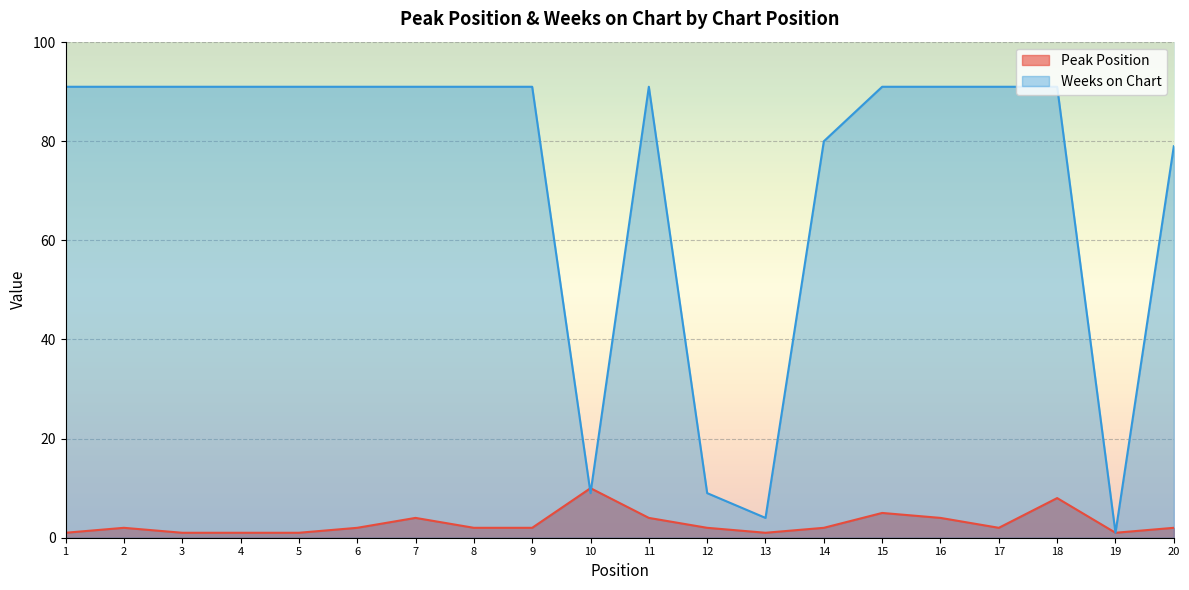

How many distinct data groups are displayed?

2